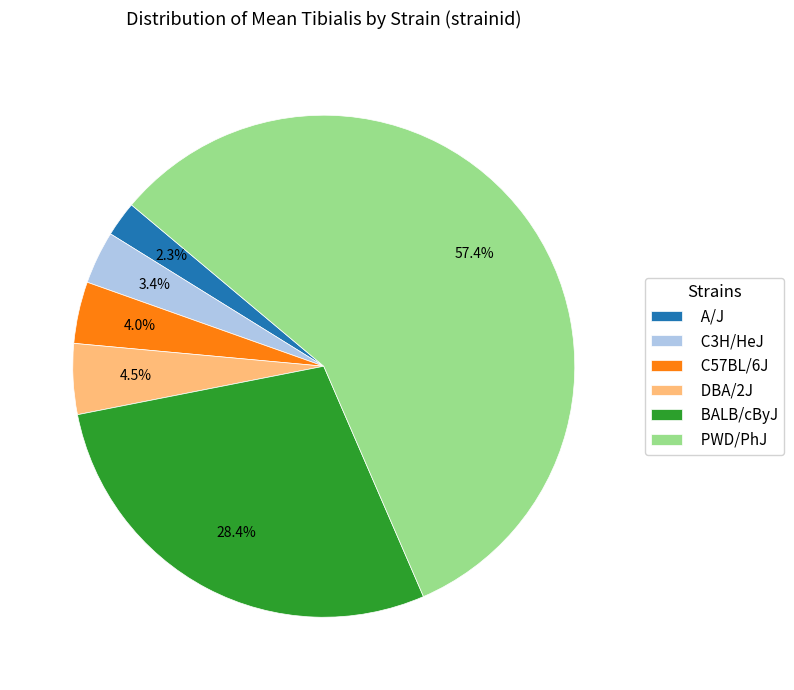

Which category has the biggest portion of the pie?

PWD/PhJ